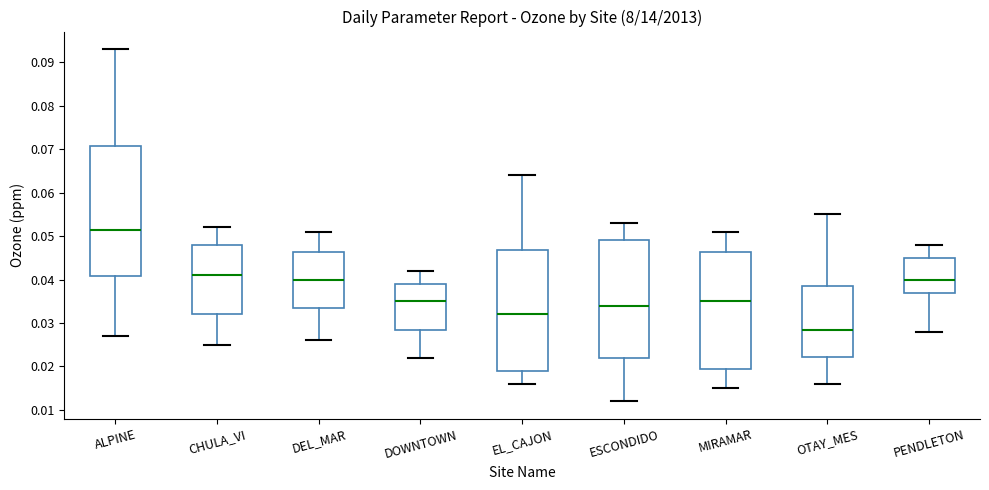

Which box is the tallest, from its lower edge to its upper edge?

ALPINE